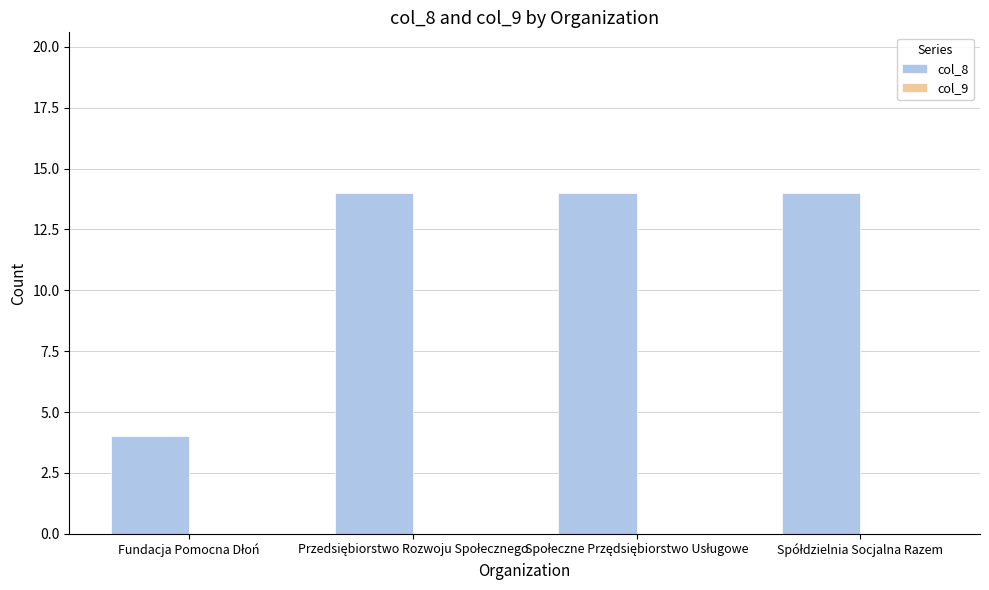

What is the sum of all values?

46